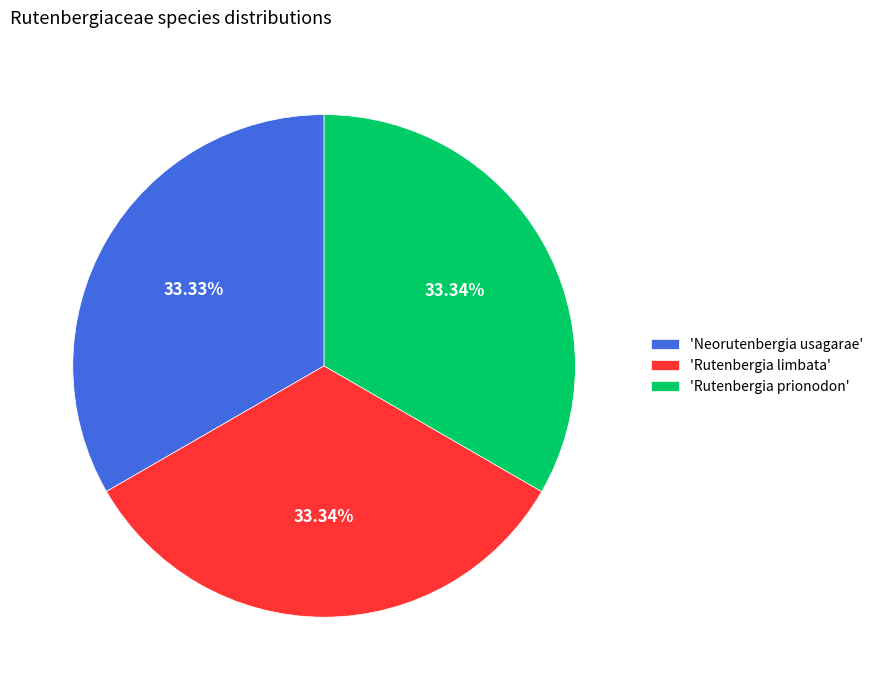

Is the sum of 'Rutenbergia limbata' and 'Neorutenbergia usagarae' greater than half?

Yes